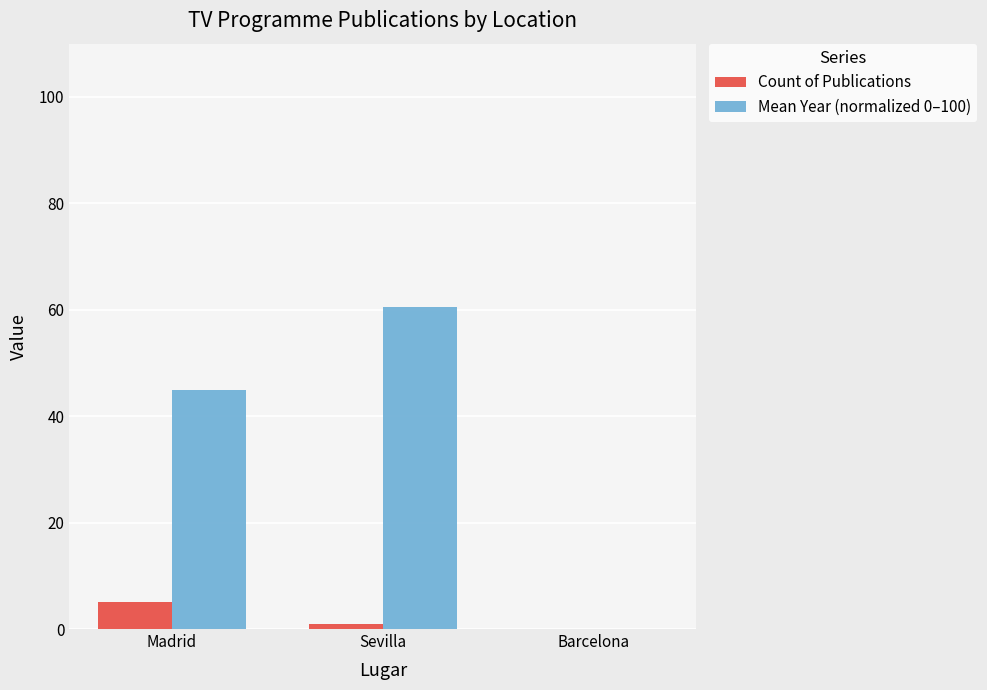

Reading left to right, extract all data points from this chart.

Count of Publications: Madrid=5.0	Sevilla=1.0	Barcelona=0.0
Mean Year (normalized 0–100): Madrid=44.8	Sevilla=60.6	Barcelona=0.0